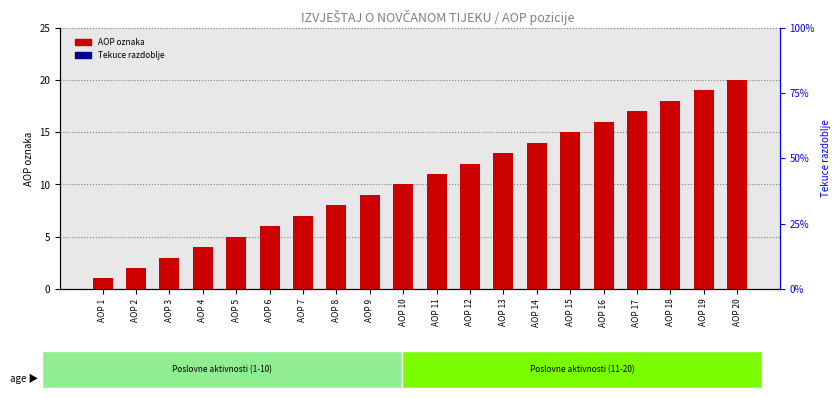

At which category is the sum across all series the highest?

AOP 20